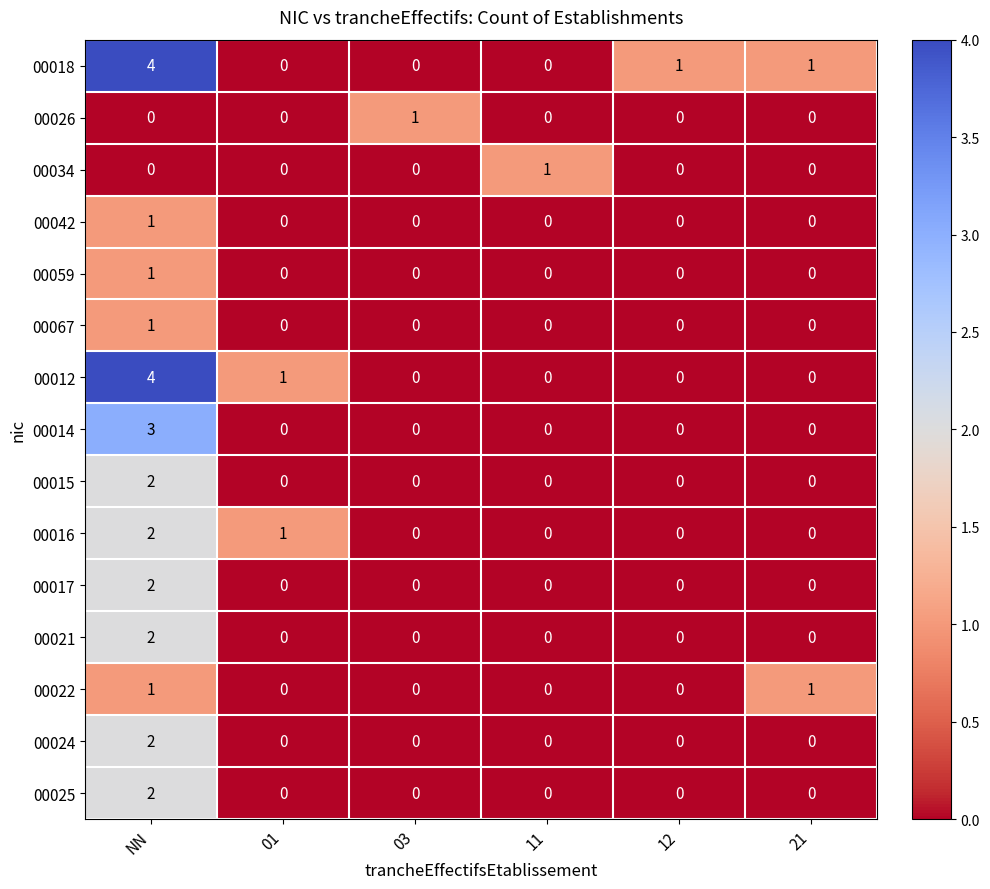

What is the difference between the maximum and minimum values in the 00012 series?

4